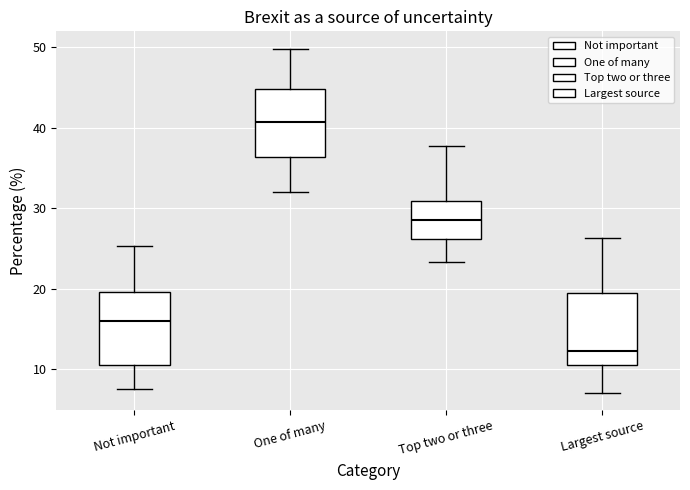

Reading left to right, transcribe this box plot: for each box, give where its median line is, the range the box spans, and where its two whiskers end, as read against the y-axis. The values are not printed on the chart, so give them approximately, as read against the axis.

Not important: median 16, box 11 to 20, whiskers 8 to 25
One of many: median 41, box 36 to 45, whiskers 32 to 50
Top two or three: median 29, box 26 to 31, whiskers 23 to 38
Largest source: median 12, box 11 to 19, whiskers 7 to 26